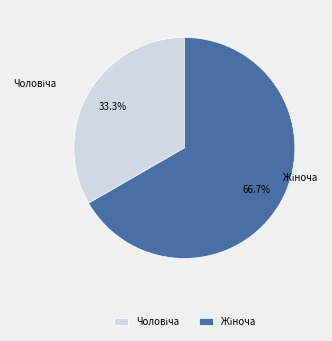

The Чоловіча slice represents 33% of the pie. True or false?

True